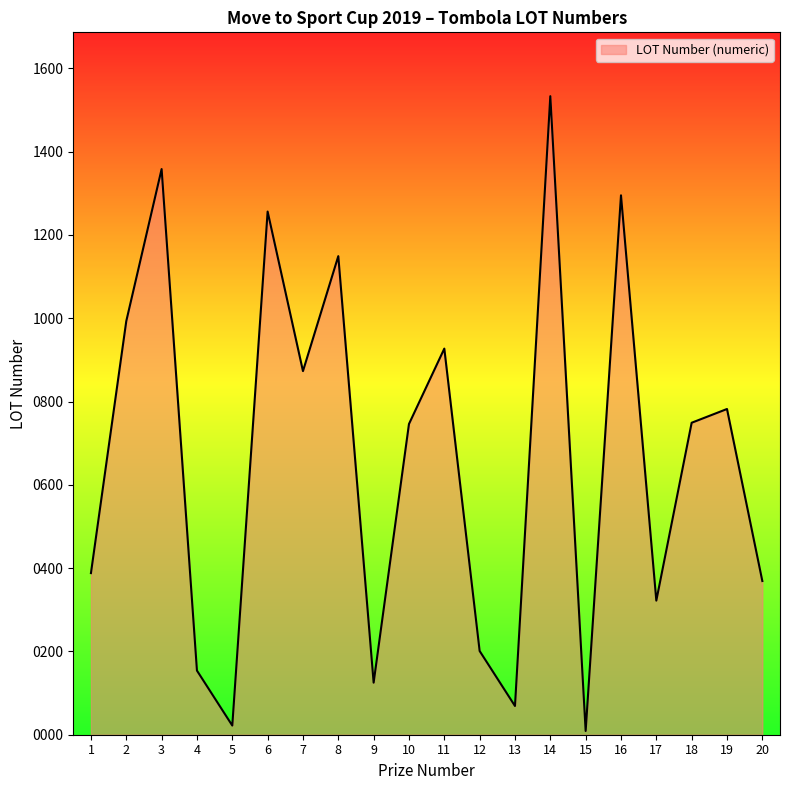

Between 19 and 4, which is larger?

19